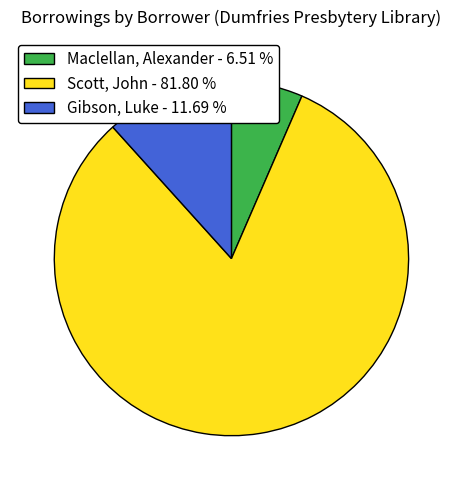

Which category has the biggest portion of the pie?

Scott, John - 81.80 %